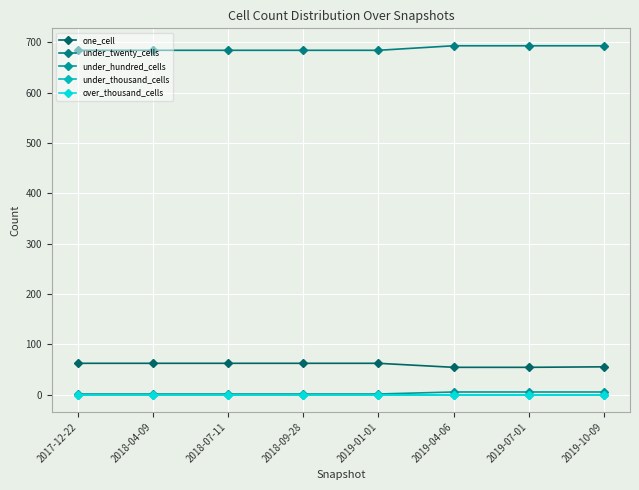

Is this an area chart (filled region under the line)?

No